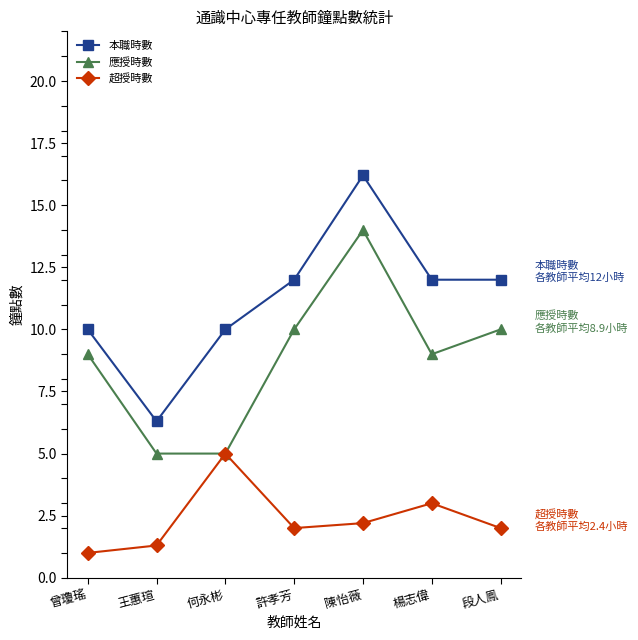

Which category has the highest value in the 應授時數 series?

陳怡薇